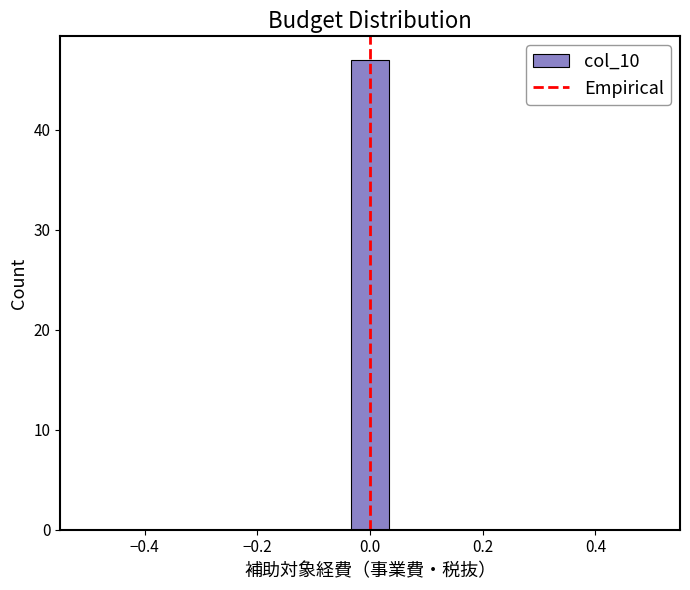

Around what value on the x-axis is the tallest bar? Give the approximate position of its centre, as read against the axis.

0.00